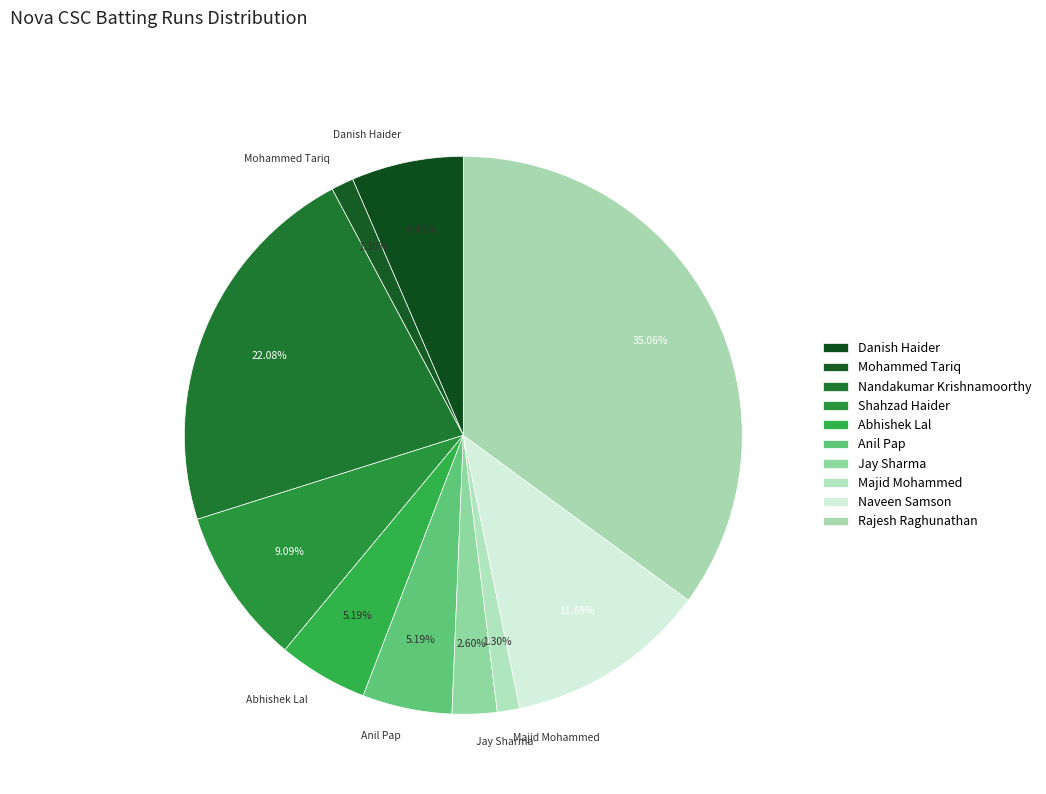

Which slice is the largest?

Rajesh Raghunathan